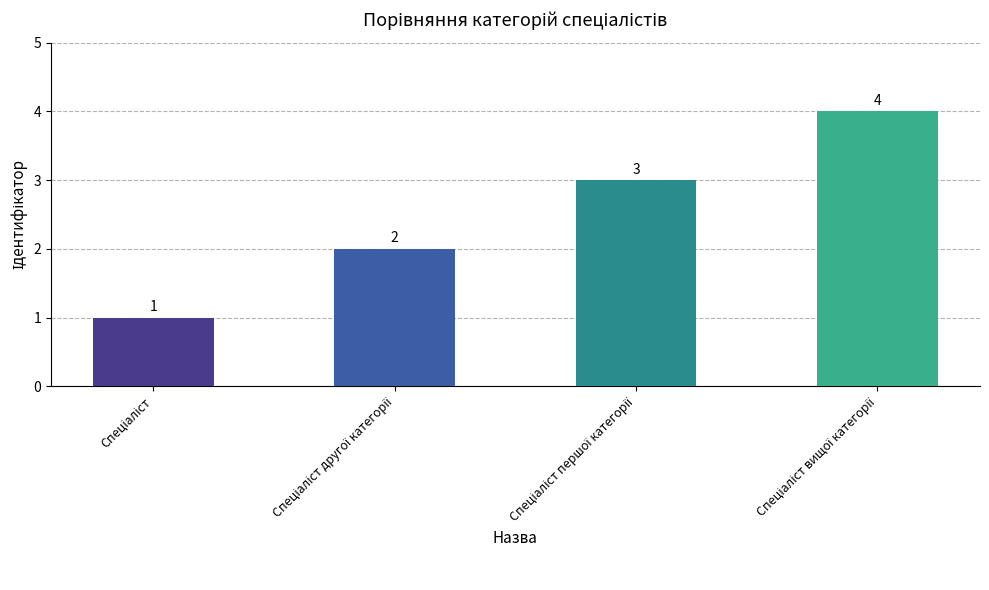

What is the value of the 2nd bar from the left?

2